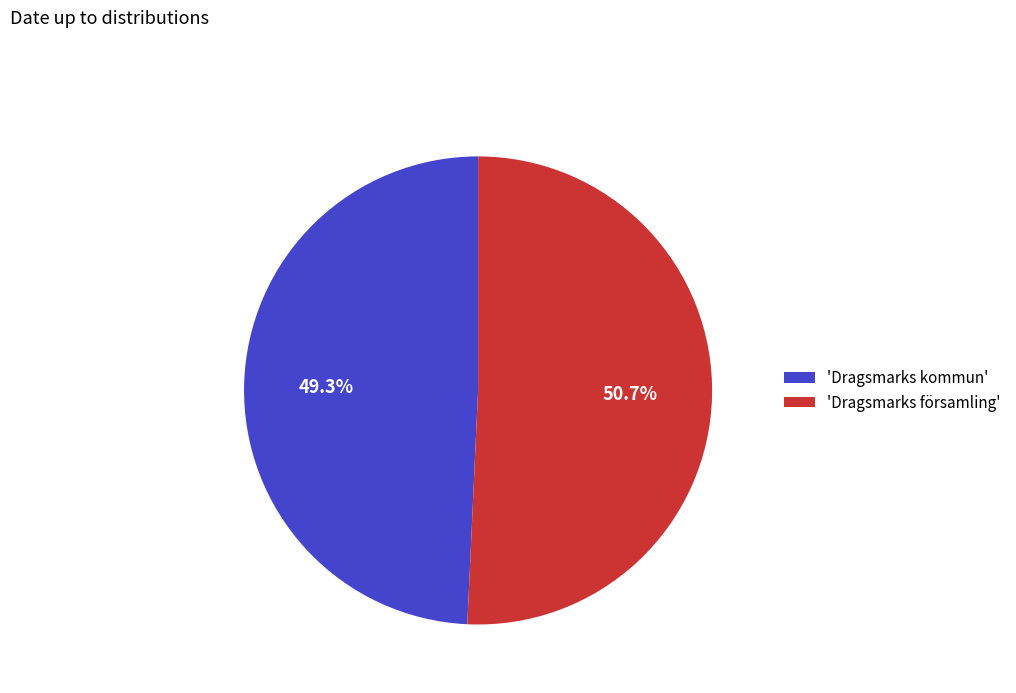

What is the total percentage of 'Dragsmarks kommun' and 'Dragsmarks församling'?

100.0%